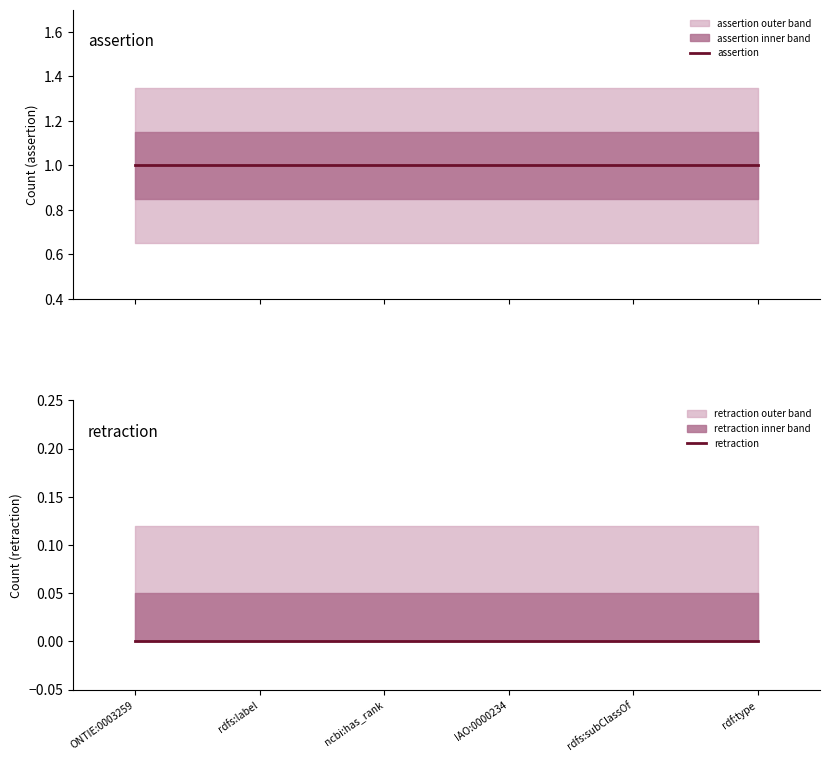

What is the greatest value displayed?

1